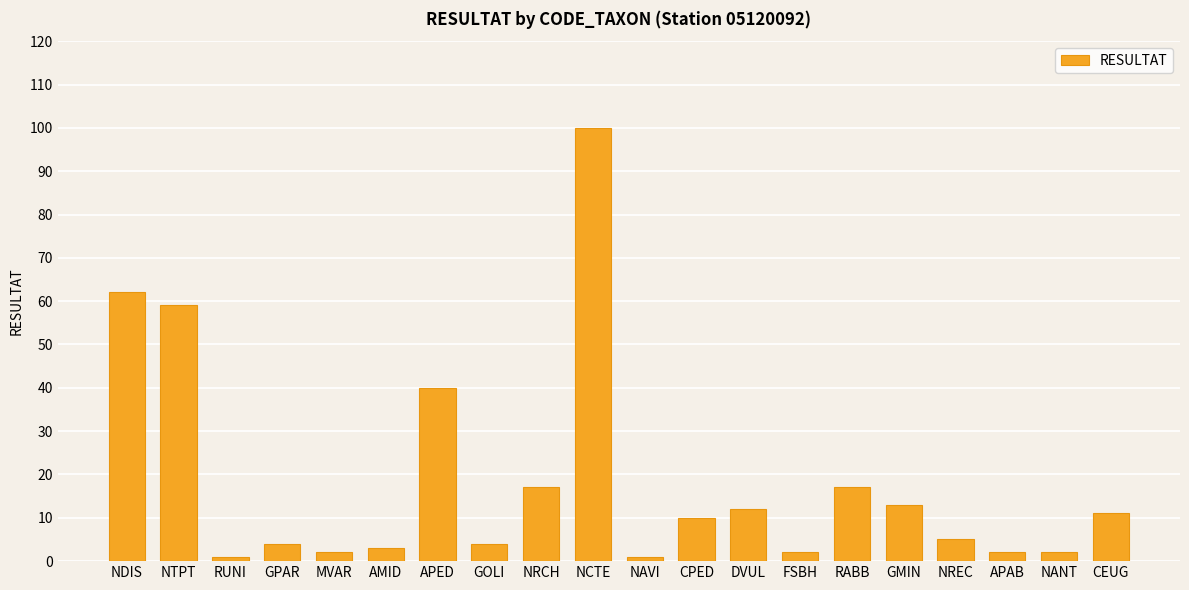

Are the bars grouped side by side (vs. stacked)?

No